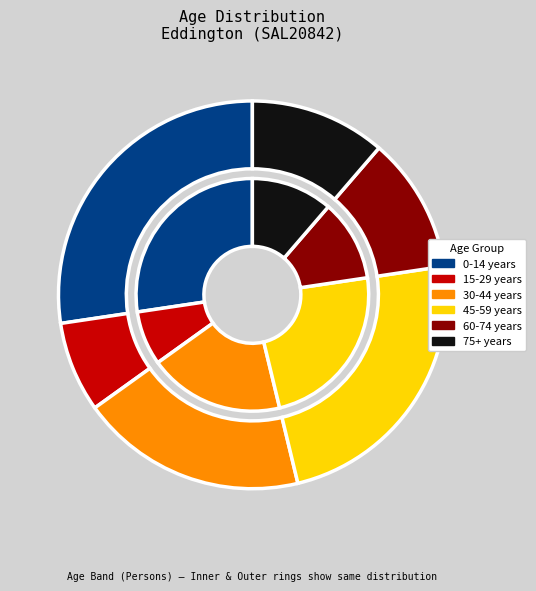

Combined, do 30-34 years and 60-64 years account for over 50%?

No